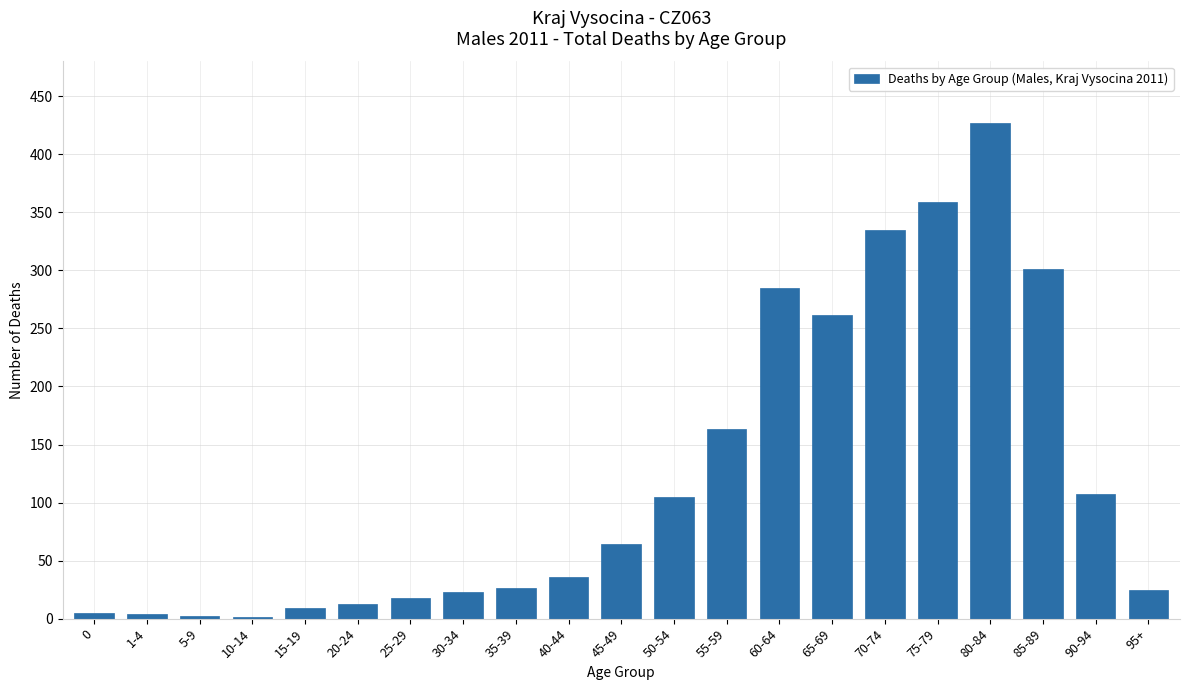

The value at 5-9 is 2. True or false?

True